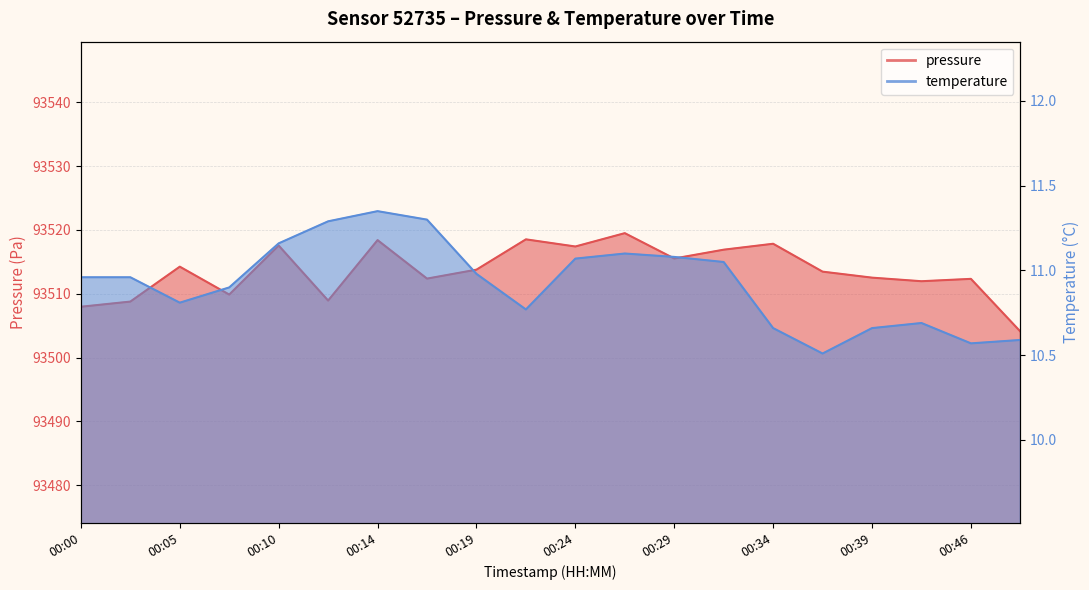

What is the approximate value of temperature at 00:22?

10.8